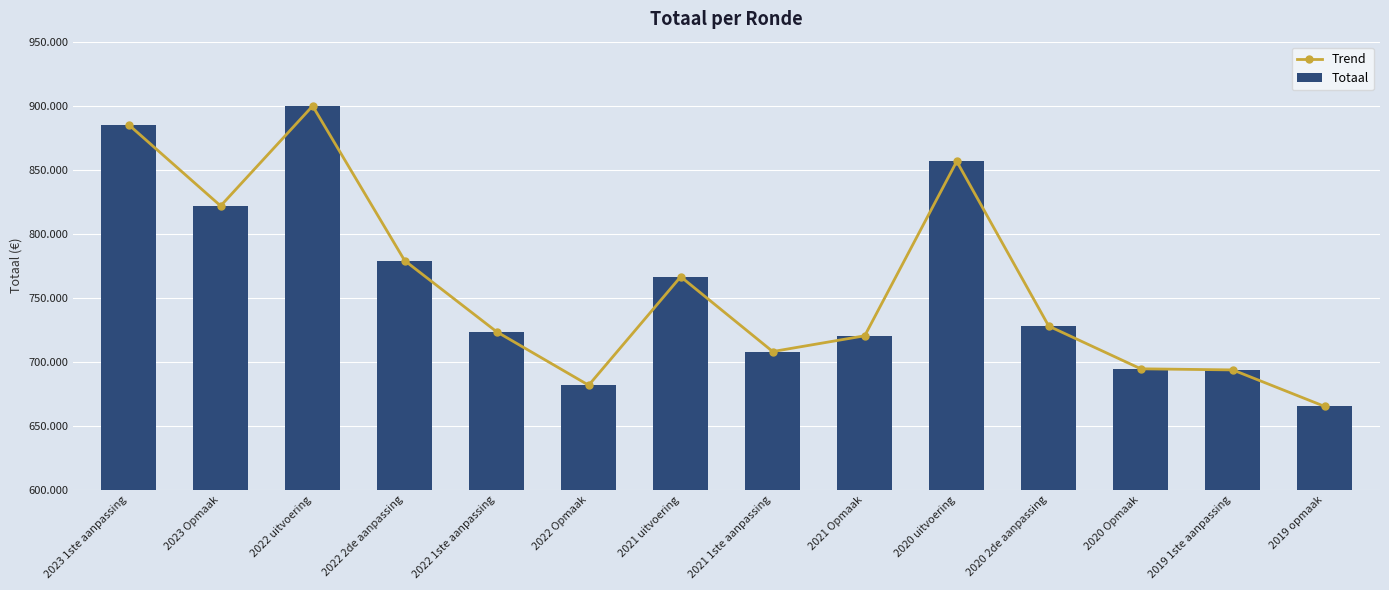

What is the maximum value shown in the chart?

899778